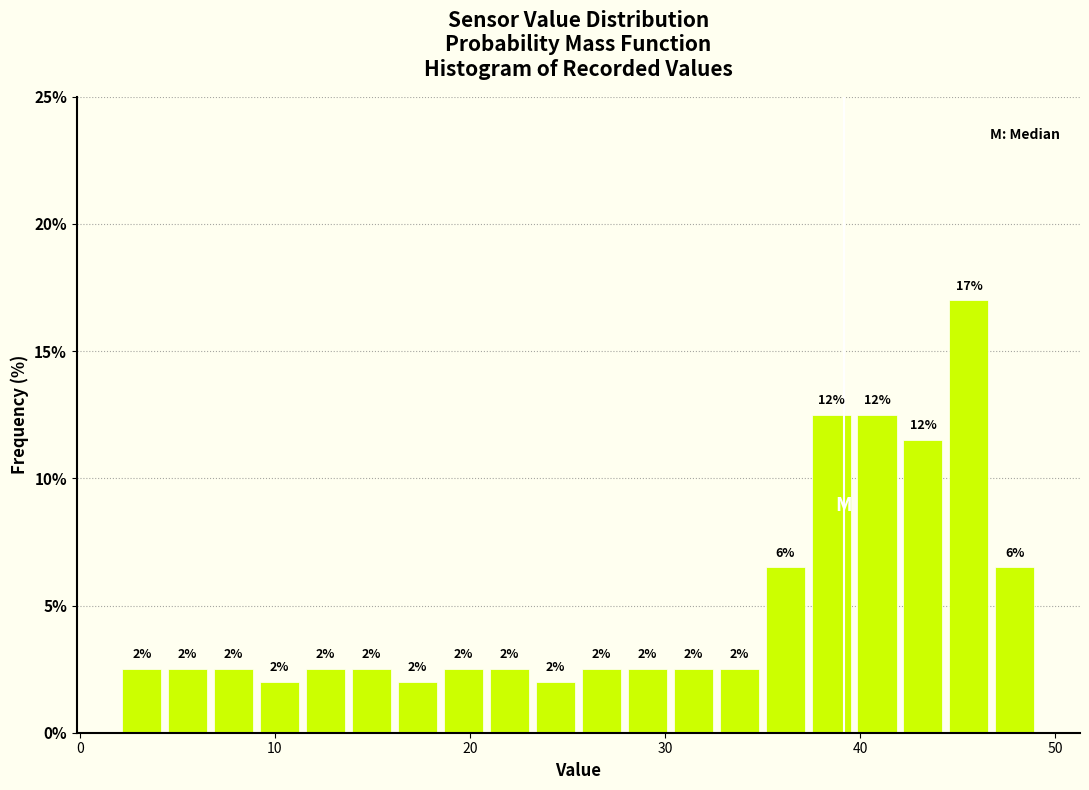

Around what value on the x-axis is the tallest bar? Give the approximate position of its centre, as read against the axis.

46